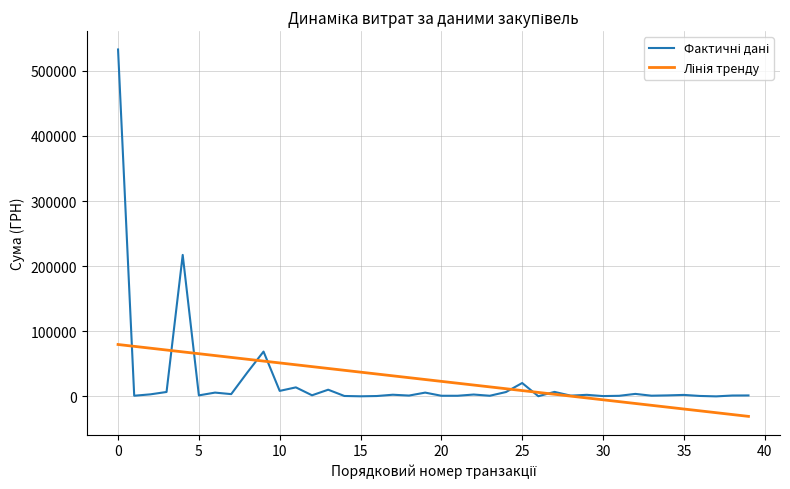

What is the minimum value shown in the chart?

-30594.9